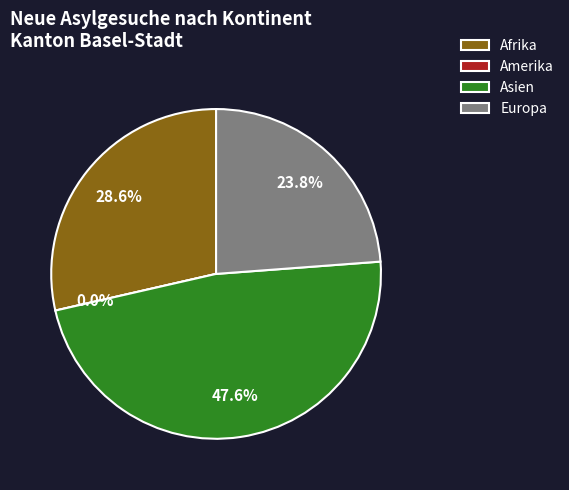

How many slices are in this pie chart?

4